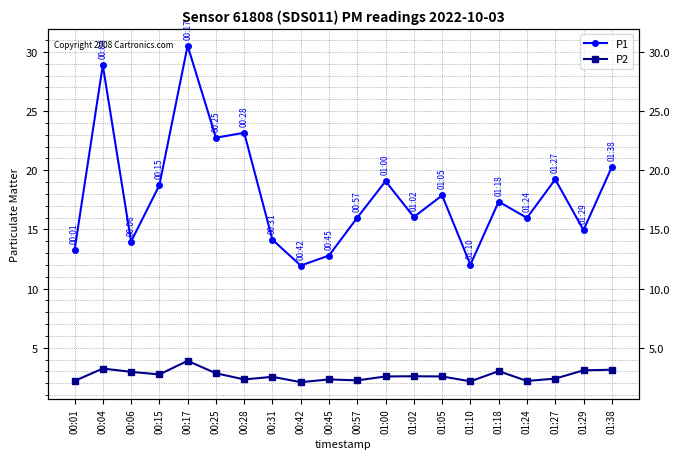

What is the sum of the P2 values at 00:57 and 01:00?

4.8